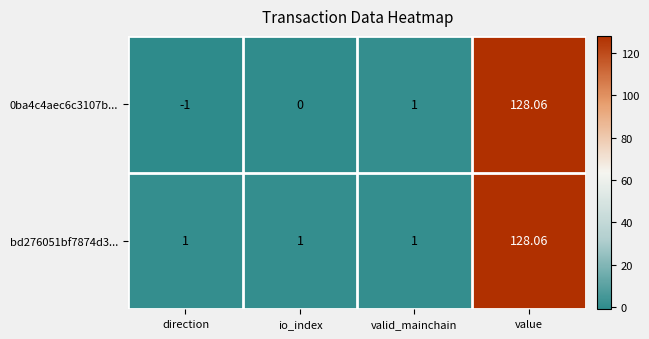

At which category is the sum across all series the highest?

value